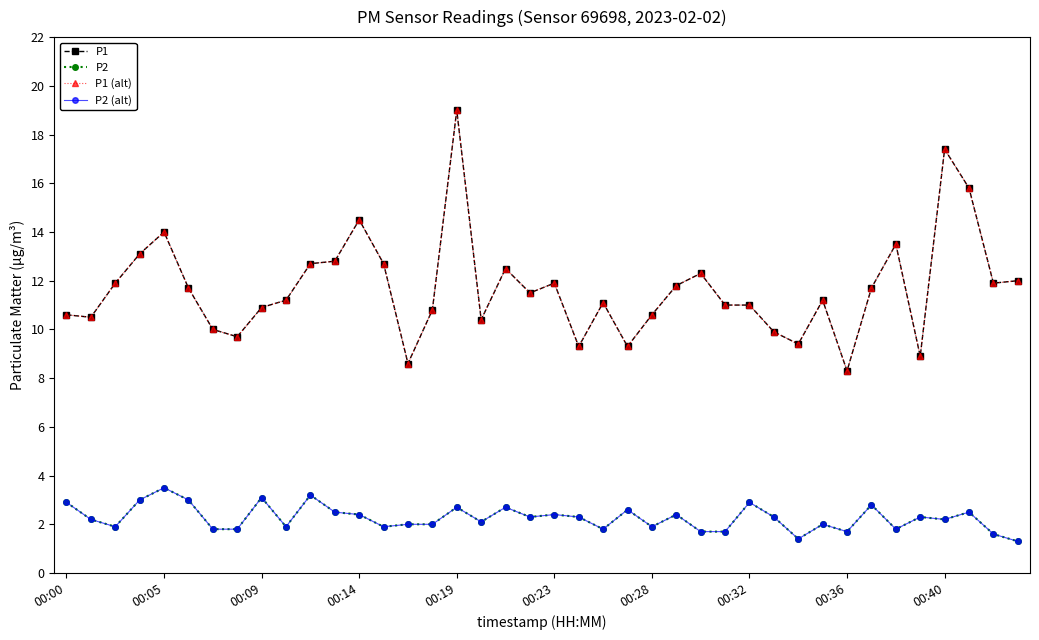

What are all the series names shown in the legend?

P1, P2, P1 (alt), P2 (alt)